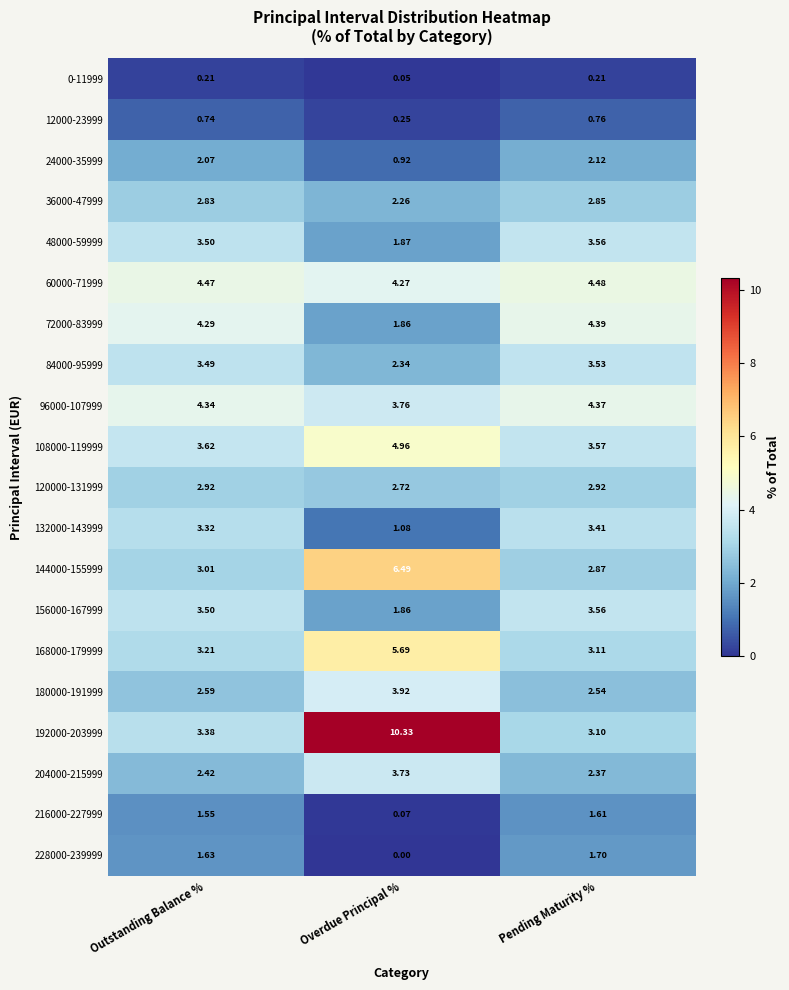

At which category is the sum across all series the highest?

Overdue Principal %